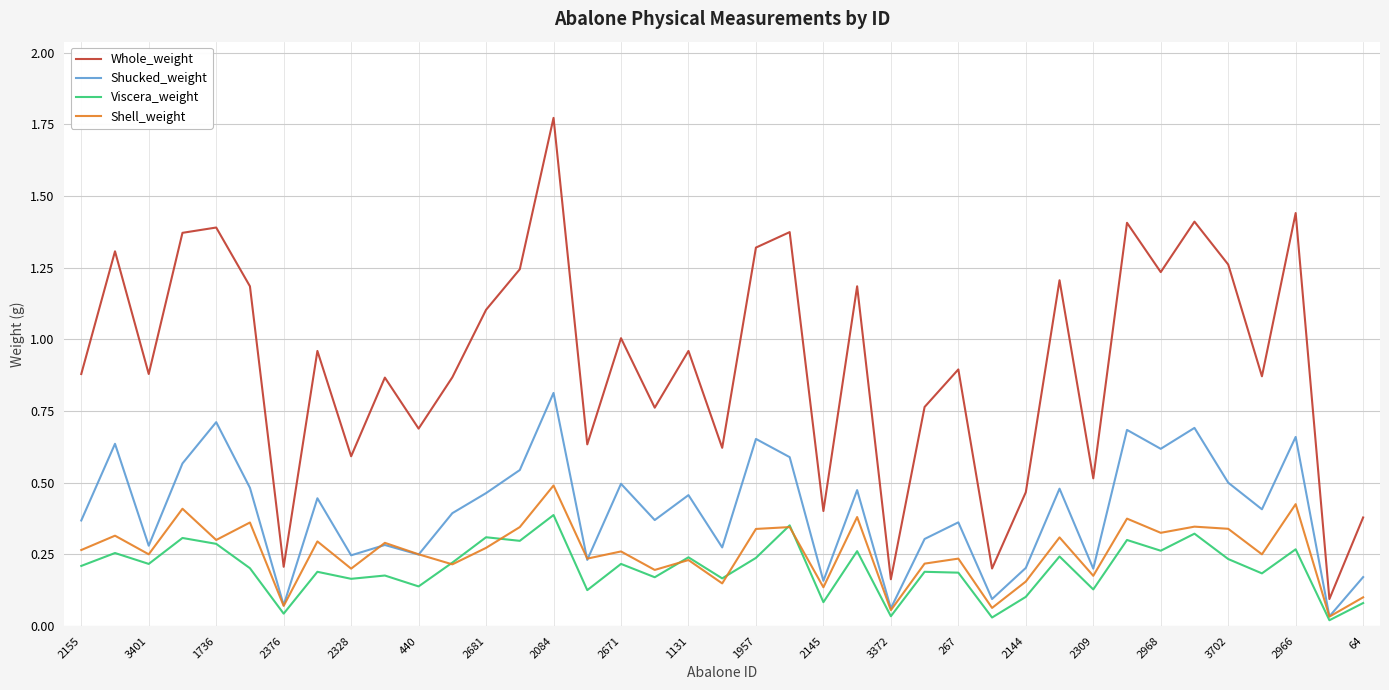

Which series has the widest spread of values?

Whole_weight